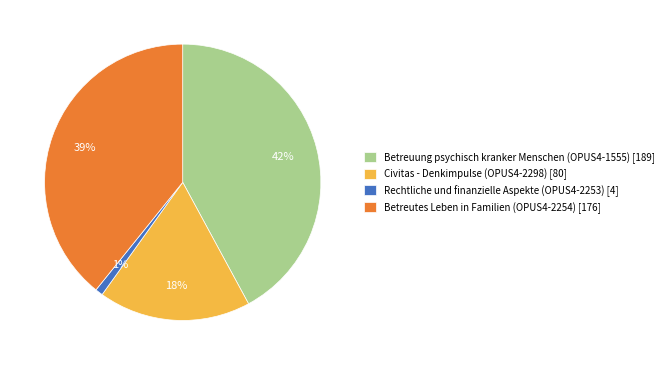

How many slices are in this pie chart?

4